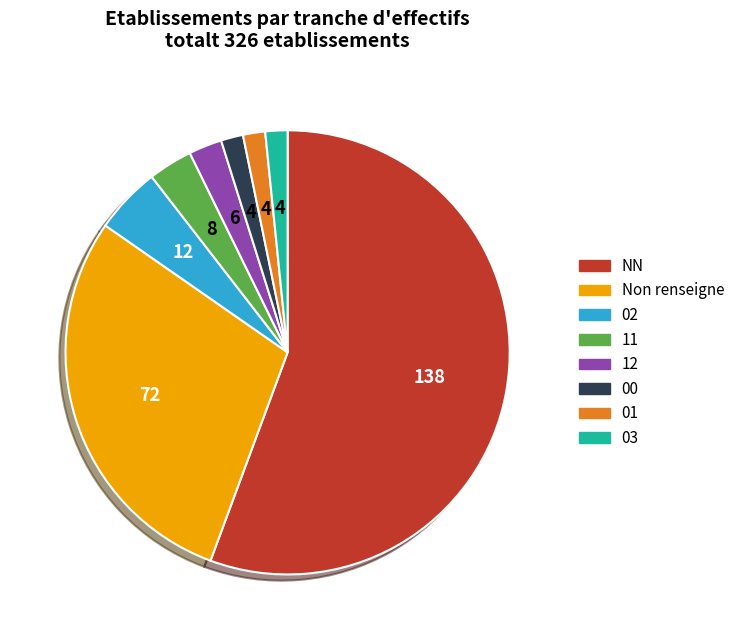

Does any single category account for the majority?

Yes